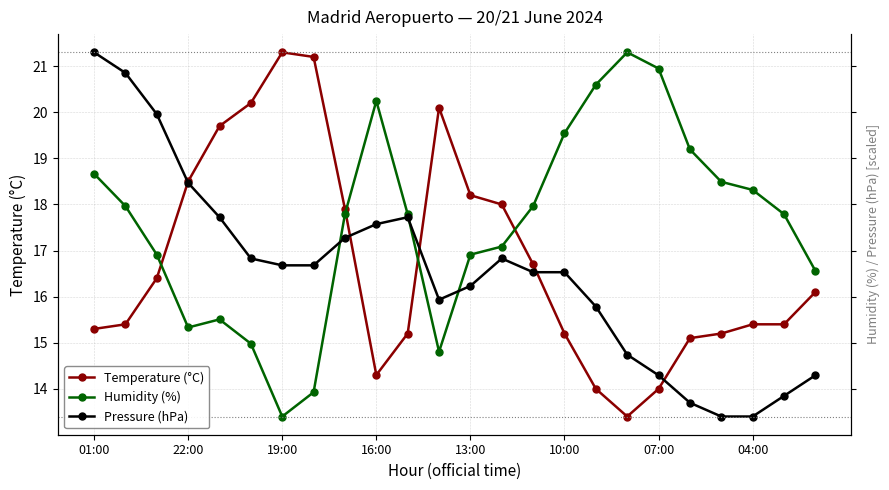

At how many categories does at least one series exceed 16?

24